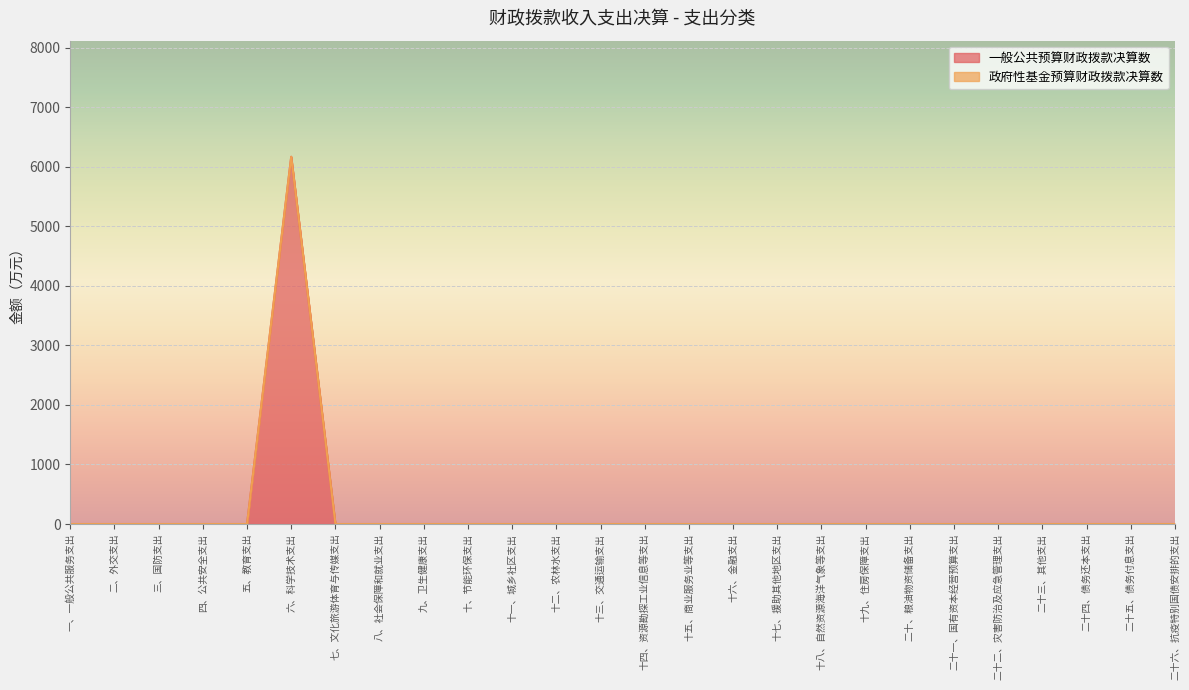

What is the label of the 25th point from the right?

二、外交支出